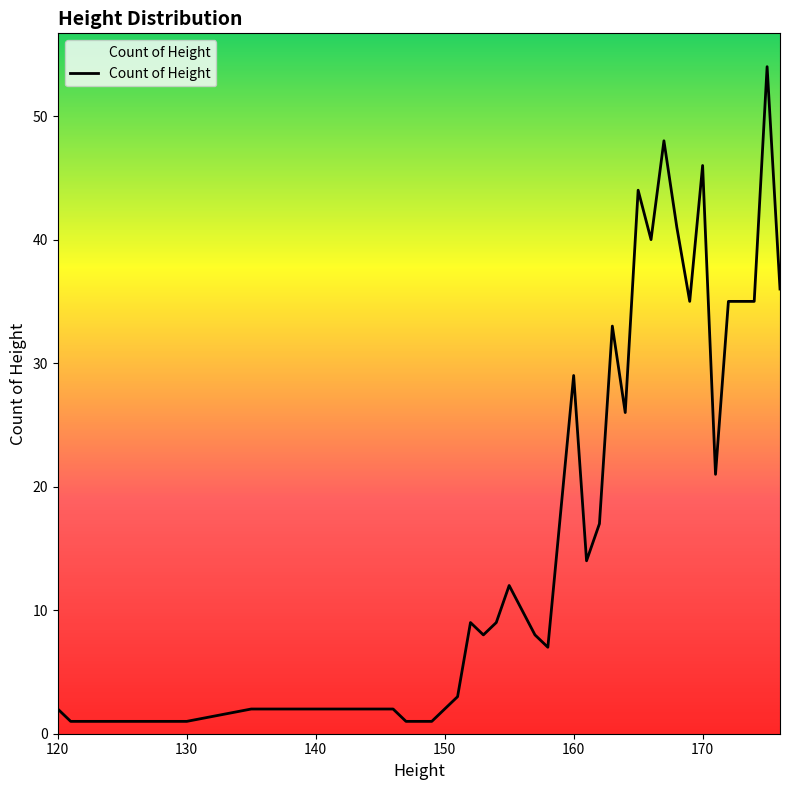

What is the greatest value displayed?

54